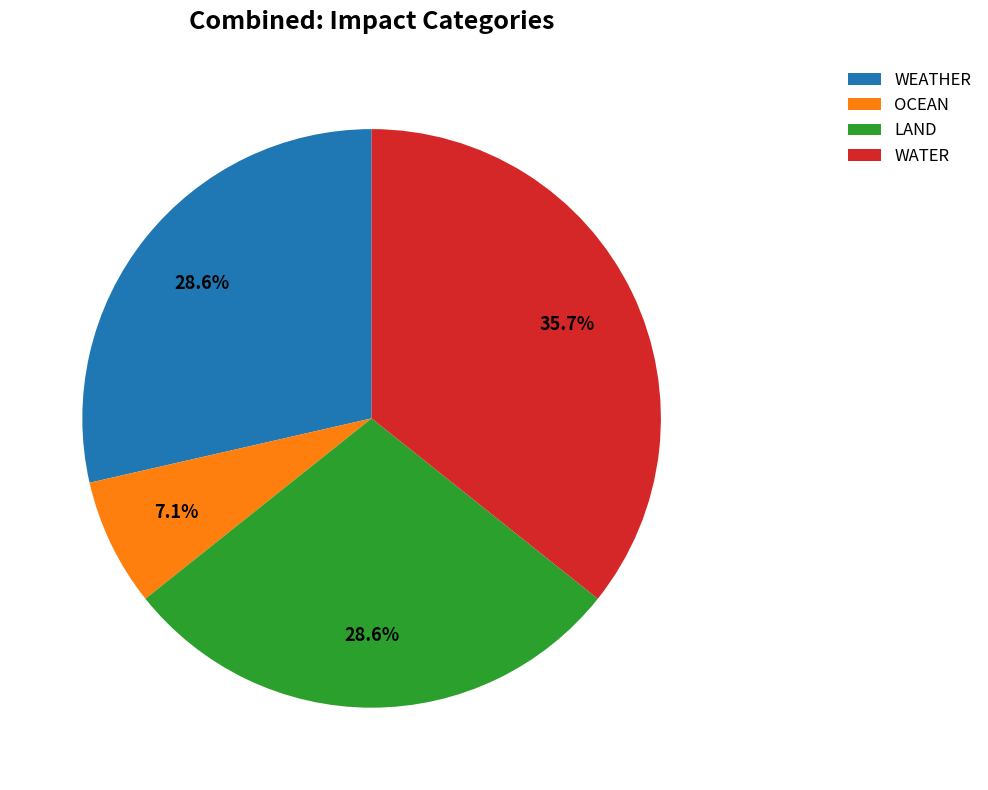

Does LAND represent more than half of the total?

No